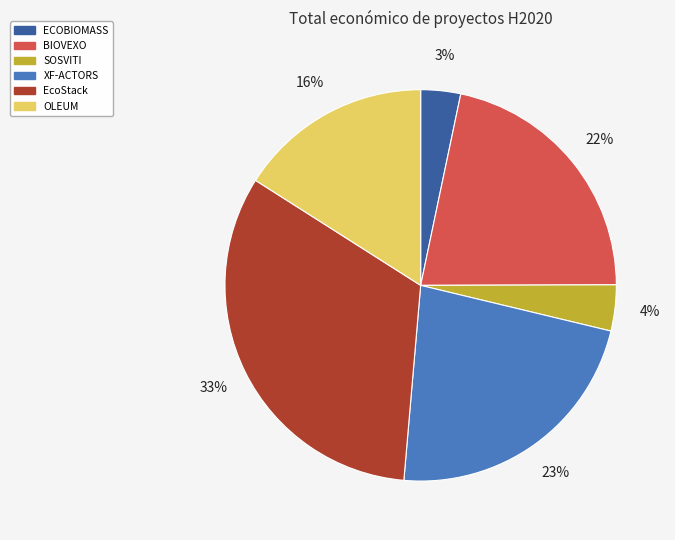

Count the number of slices in the pie.

6